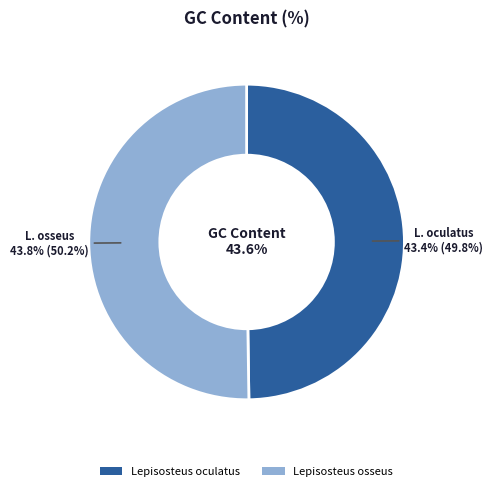

Is Lepisosteus oculatus the majority of the pie?

No